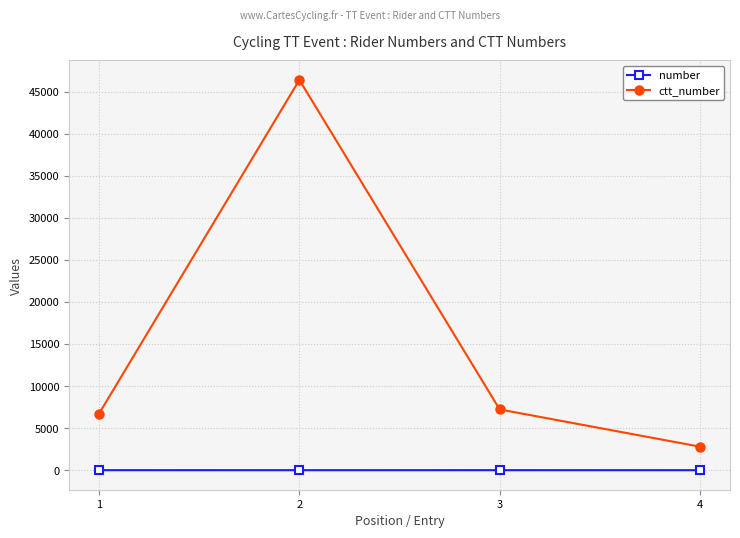

What are all the series names shown in the legend?

number, ctt_number